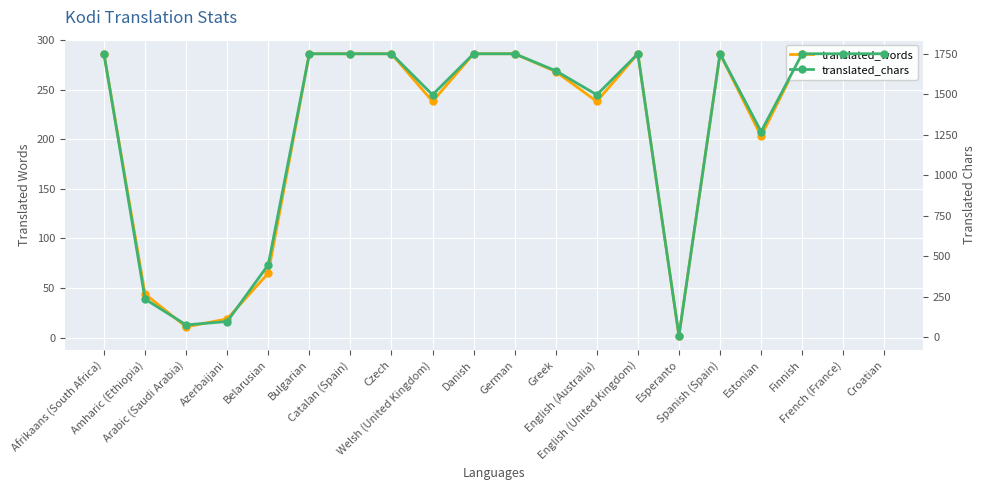

Reading right to left, list all the values displayed in this chart.

translated_words: 286	286	286	203	286	2	286	238	268	286	286	238	286	286	286	65	19	11	44	286
translated_chars: 1750	1750	1750	1270	1750	10	1750	1497	1645	1750	1750	1497	1750	1750	1750	448	98	77	236	1750